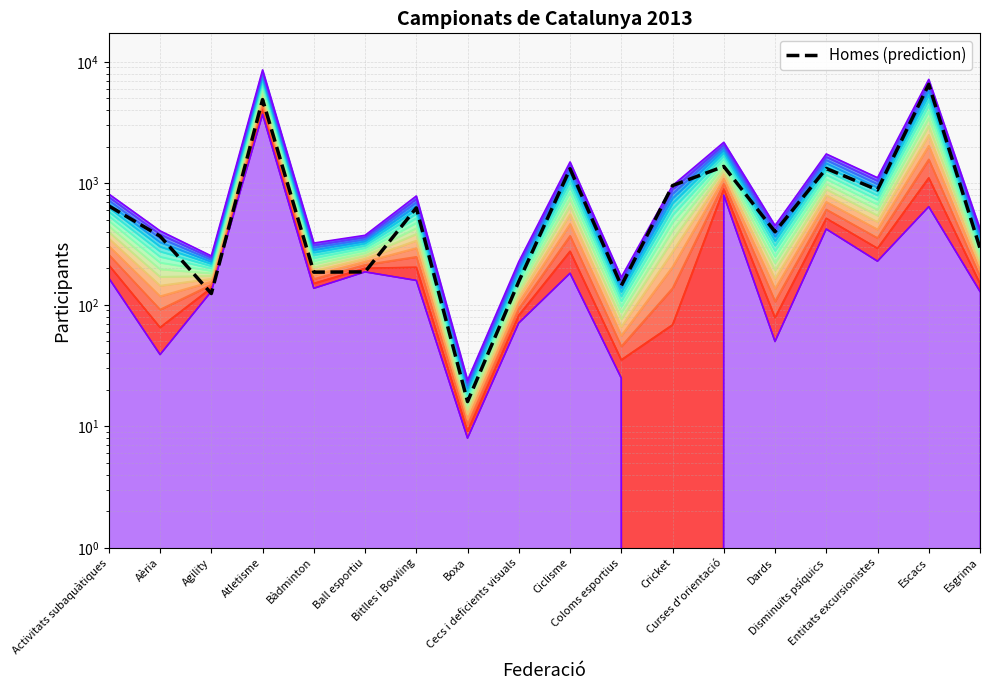

Reading left to right, transcribe all the data shown in this chart.

652	368	124	4898	186	187	629	16	156	1320	144	960	1380	400	1327	885	6541	293